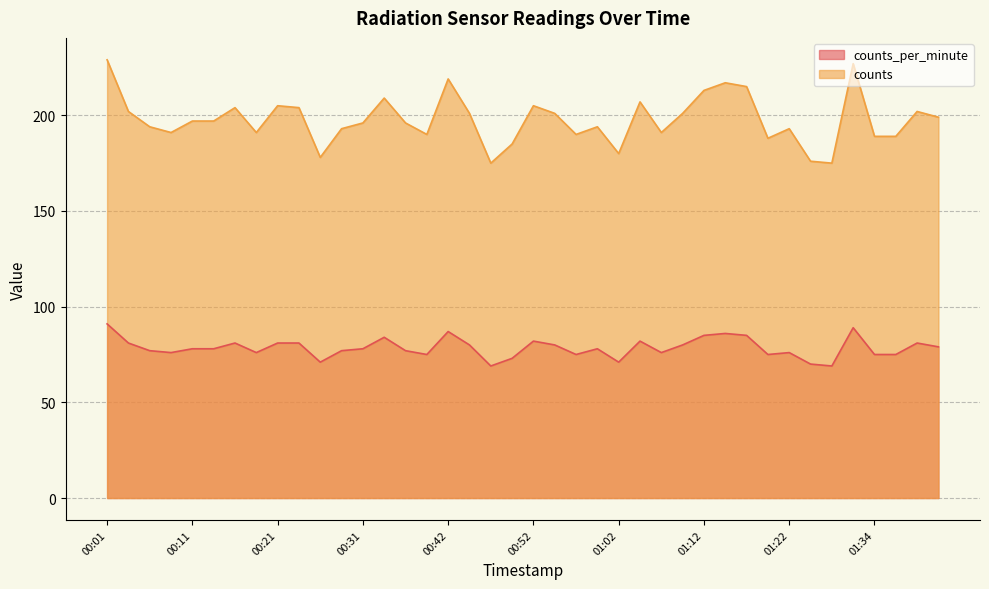

Where does the counts_per_minute series first go above 78?

00:01